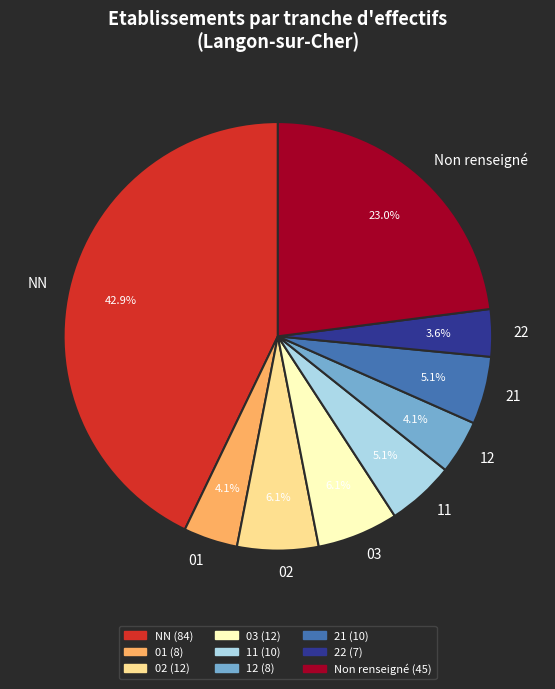

Which category has the smallest portion of the pie?

22